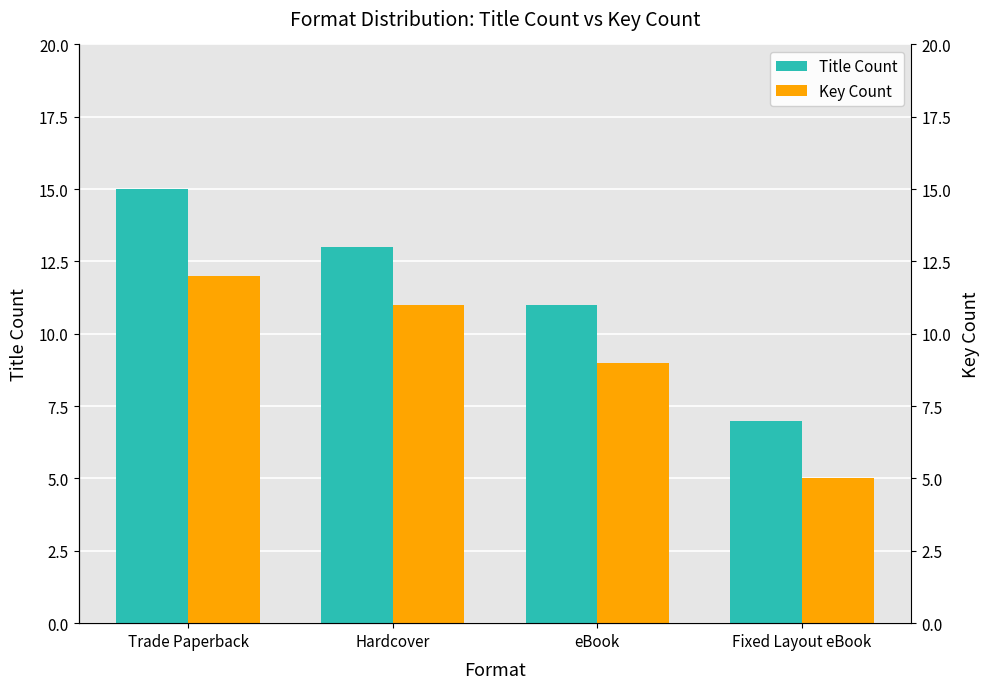

Which label corresponds to the smallest value in the chart?

Fixed Layout eBook